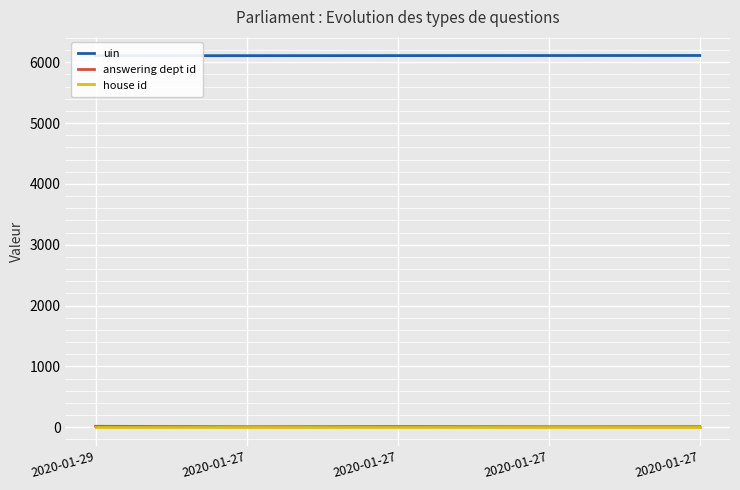

True or false: house id and answering dept id cross at least once.

False